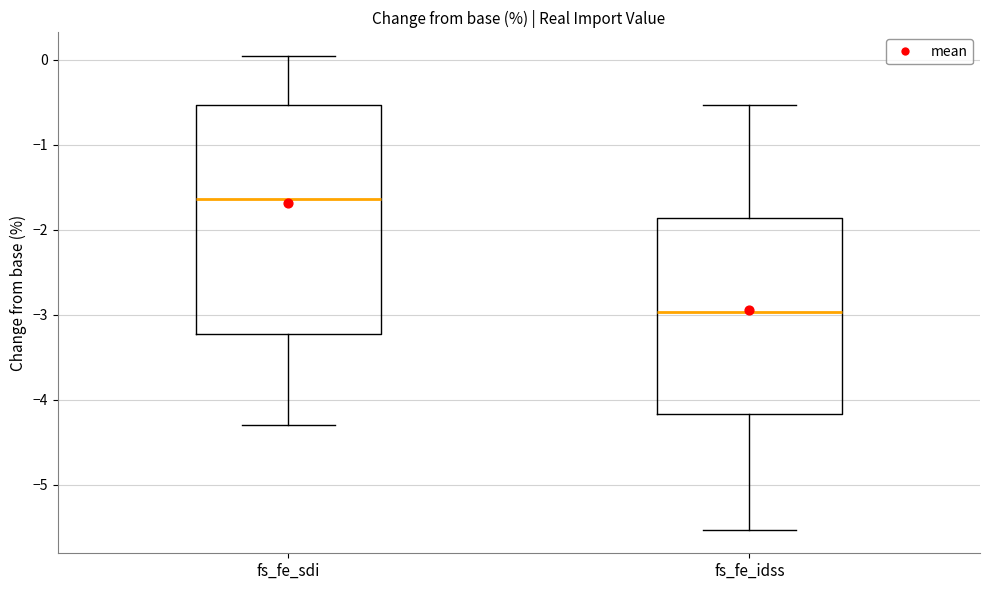

Which box's median line is the lowest?

fs_fe_idss